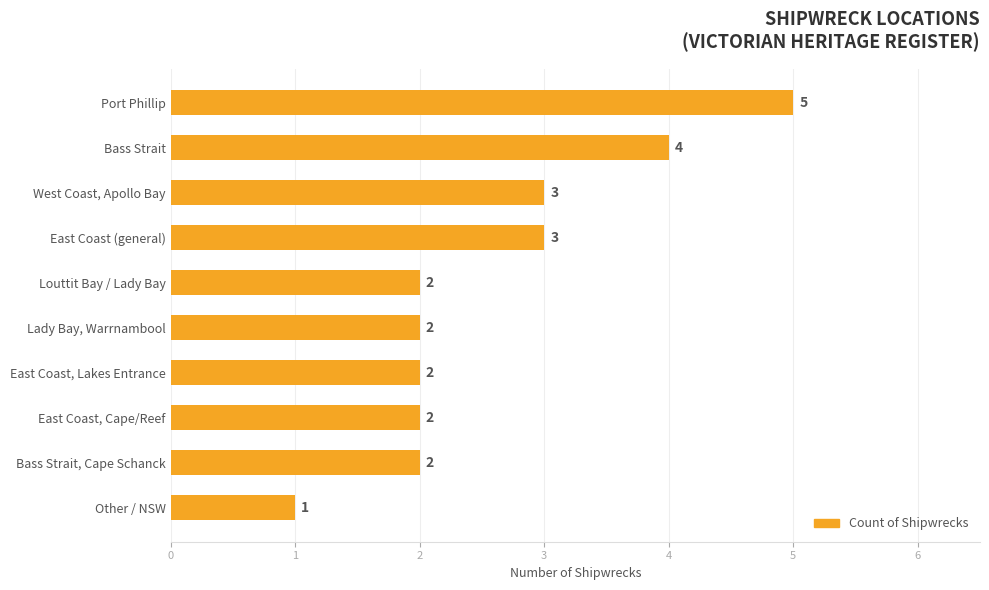

What is the smallest value displayed?

1